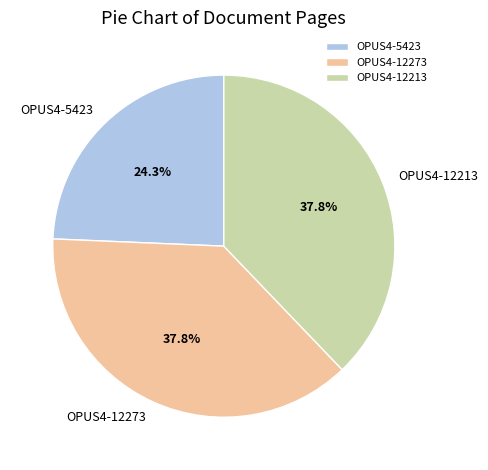

Which category has the smallest portion of the pie?

OPUS4-5423